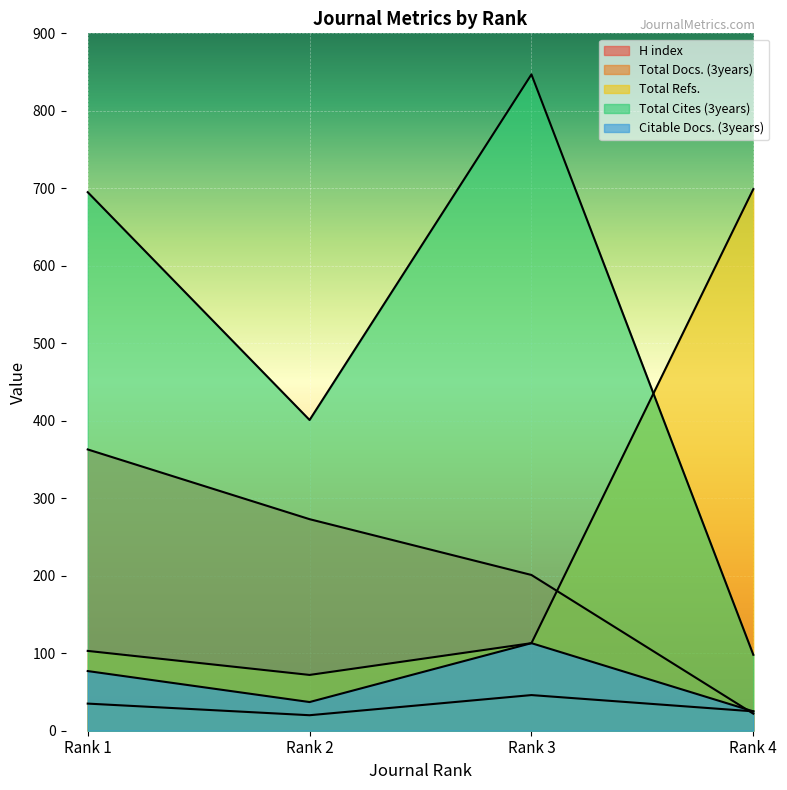

True or false: Total Refs. and Total Docs. (3years) intersect in this chart.

False